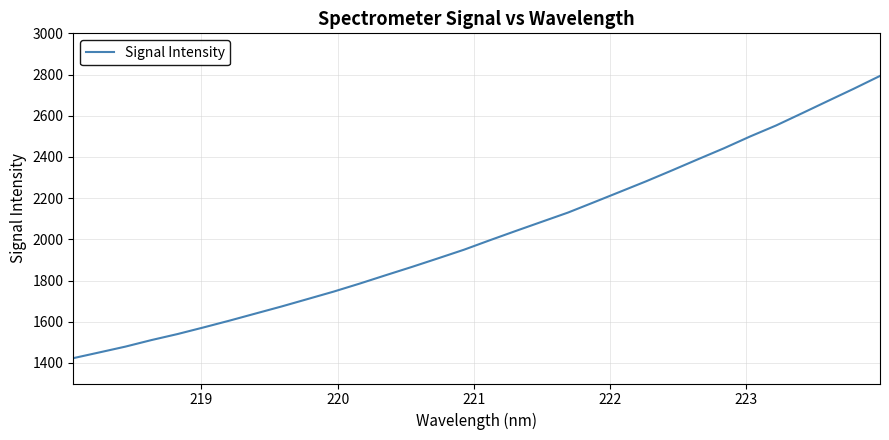

What is the greatest value displayed?

2793.3